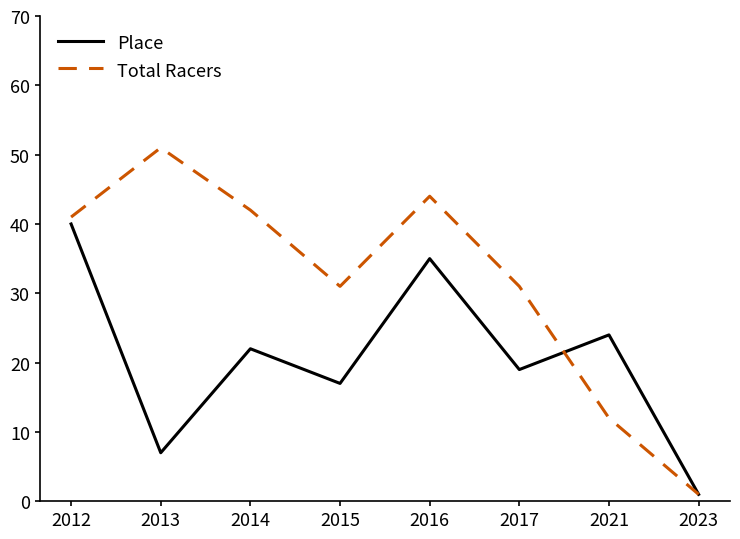

In Place, how many points are lower than both neighbors (excluding endpoints)?

3